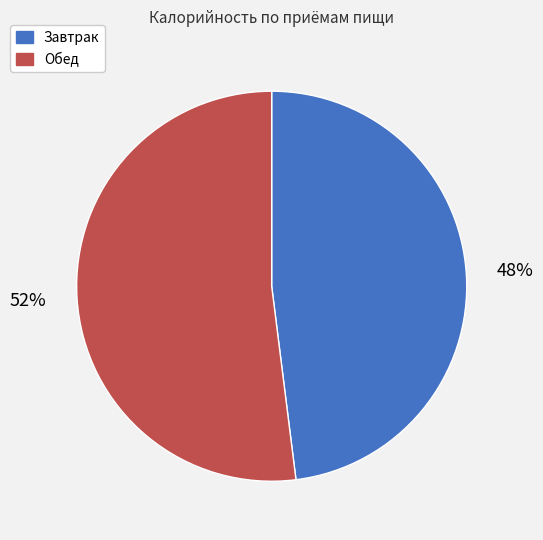

The Обед slice represents 52% of the pie. True or false?

True